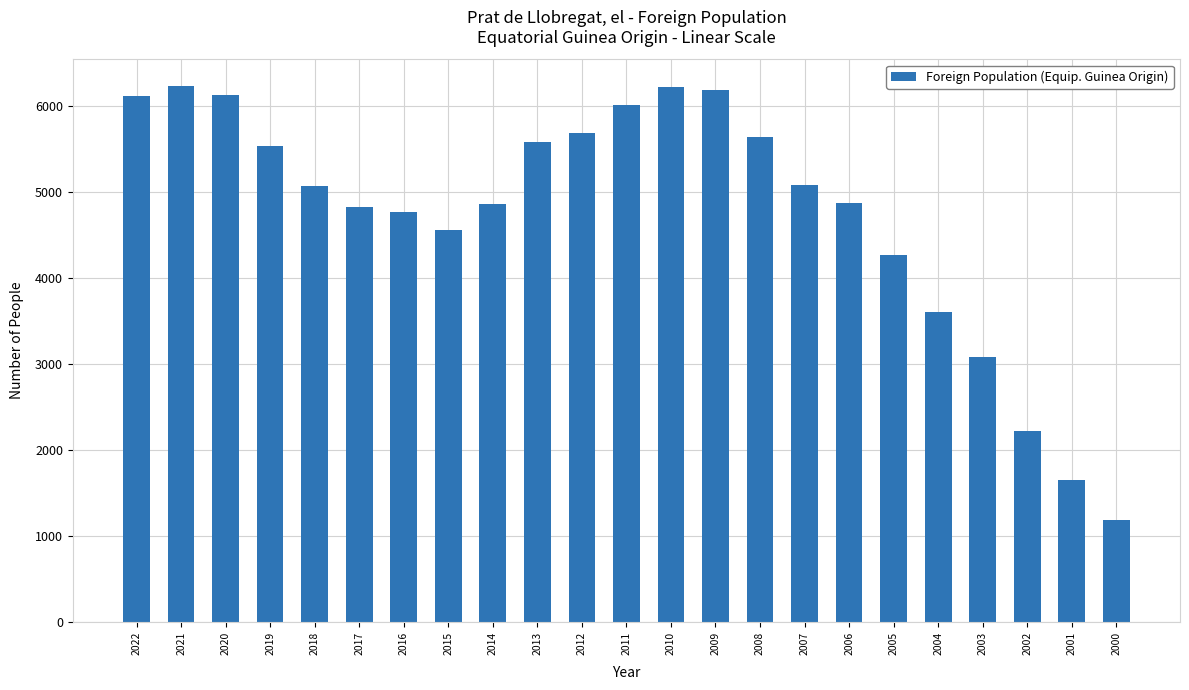

What is the greatest value displayed?

6231